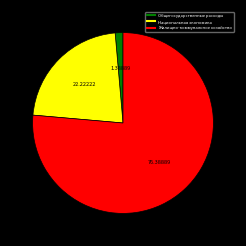

Is there any slice that represents more than half of the pie?

Yes